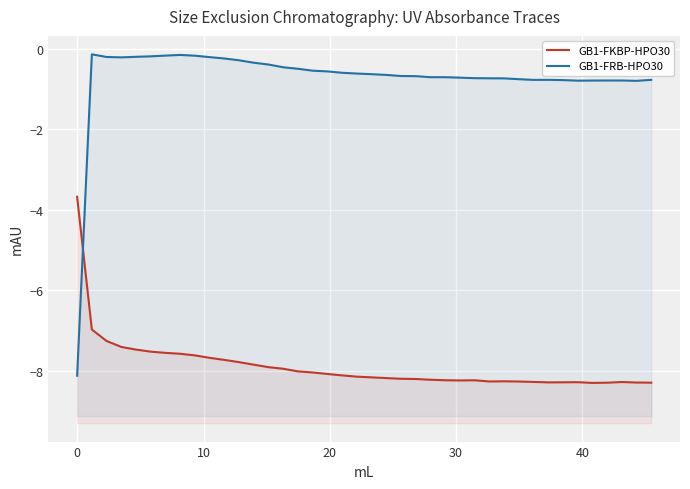

Is it true that GB1-FKBP-HPO30 equals -2.0 at 33?

False